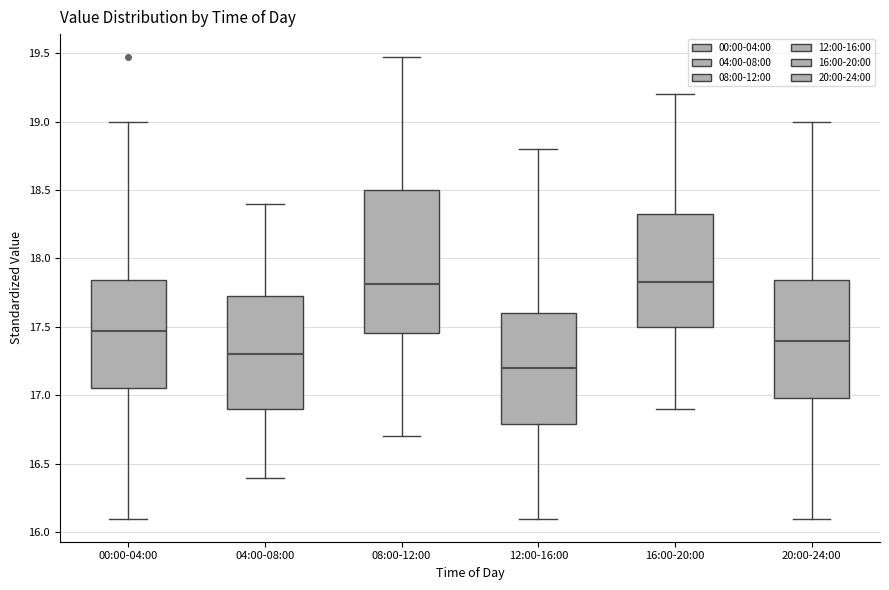

Reading left to right, read every box against the y-axis: the position of its median line, the range the box covers, and the ends of its whiskers. The values are not printed on the chart, so give them approximately, as read against the axis.

00:00-04:00: median 17.45, box 17.05 to 17.85, whiskers 16.10 to 19.00
04:00-08:00: median 17.30, box 16.90 to 17.75, whiskers 16.40 to 18.40
08:00-12:00: median 17.80, box 17.45 to 18.50, whiskers 16.70 to 19.45
12:00-16:00: median 17.20, box 16.80 to 17.60, whiskers 16.10 to 18.80
16:00-20:00: median 17.85, box 17.50 to 18.35, whiskers 16.90 to 19.20
20:00-24:00: median 17.40, box 17.00 to 17.85, whiskers 16.10 to 19.00